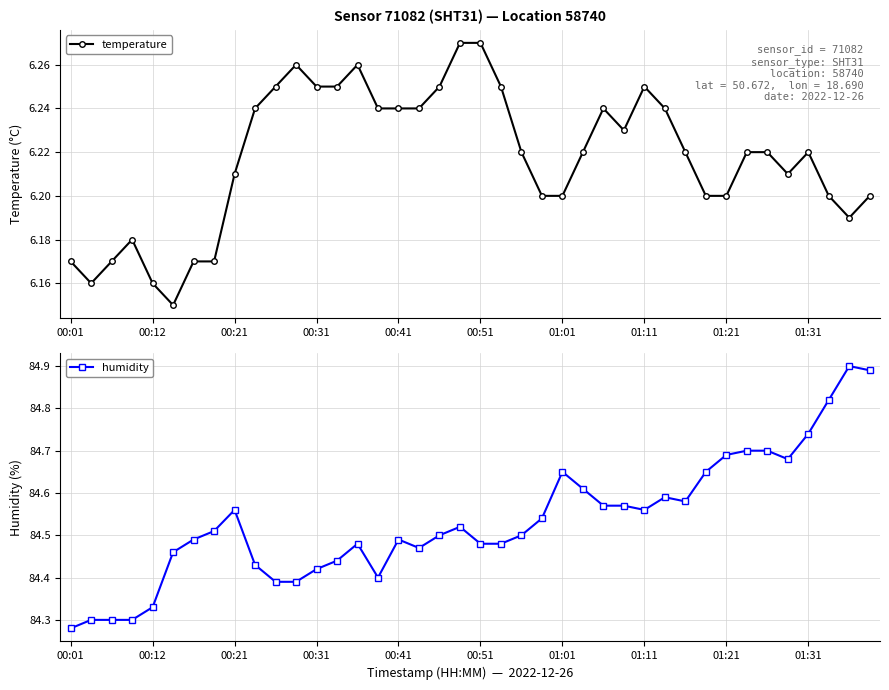

The value of temperature at 00:21 is 10.1. True or false?

False